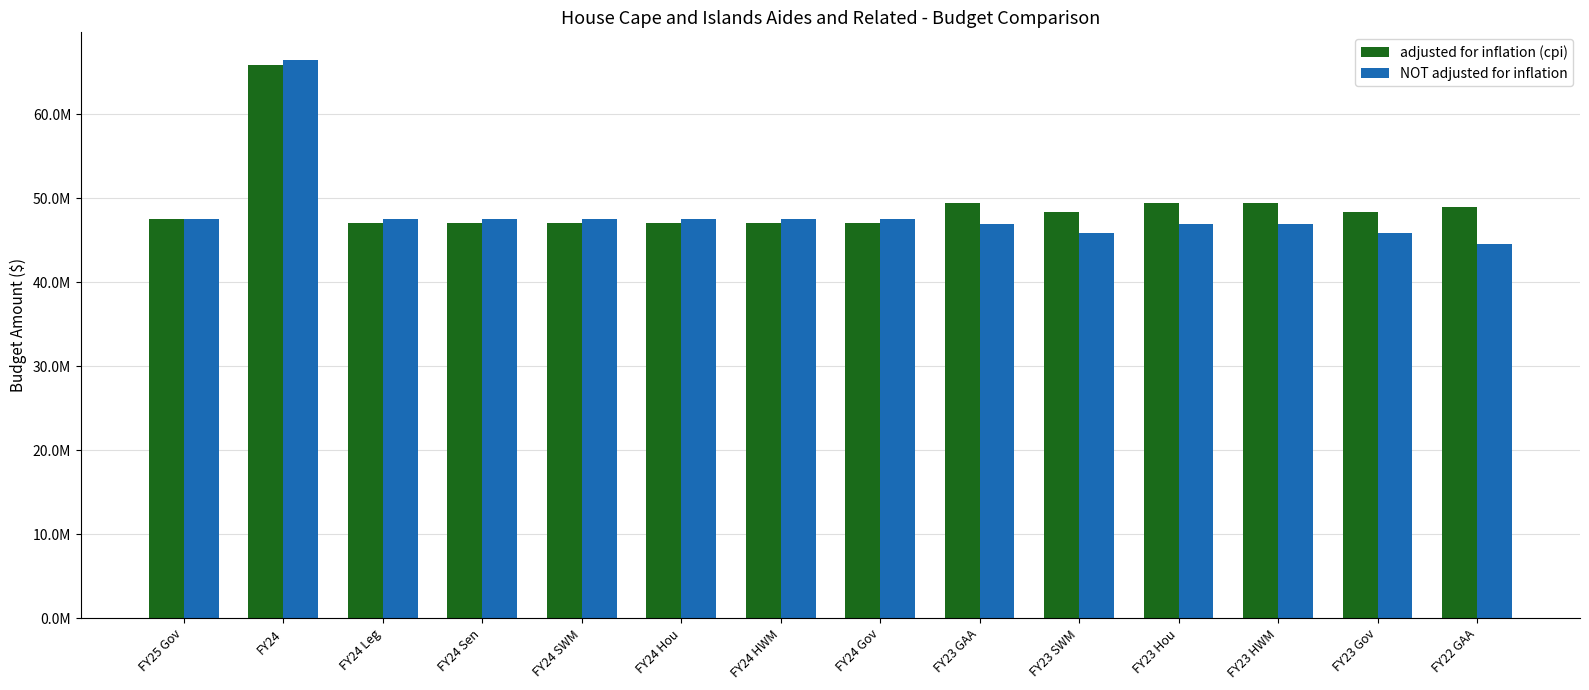

Are the bars grouped side by side (vs. stacked)?

Yes